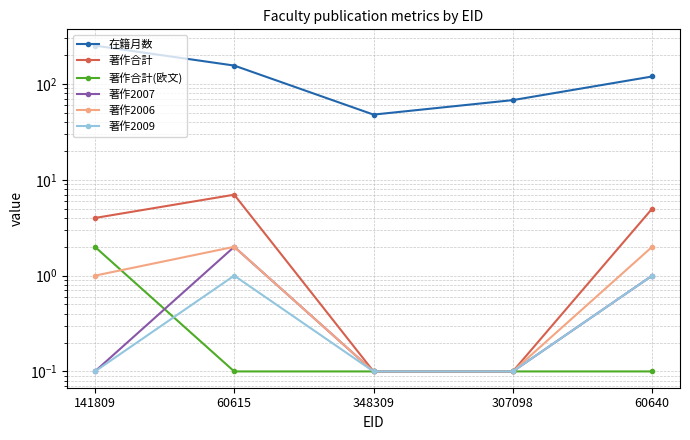

What is the value of the 著作合計(欧文) point at the 1st from the left?

2.0